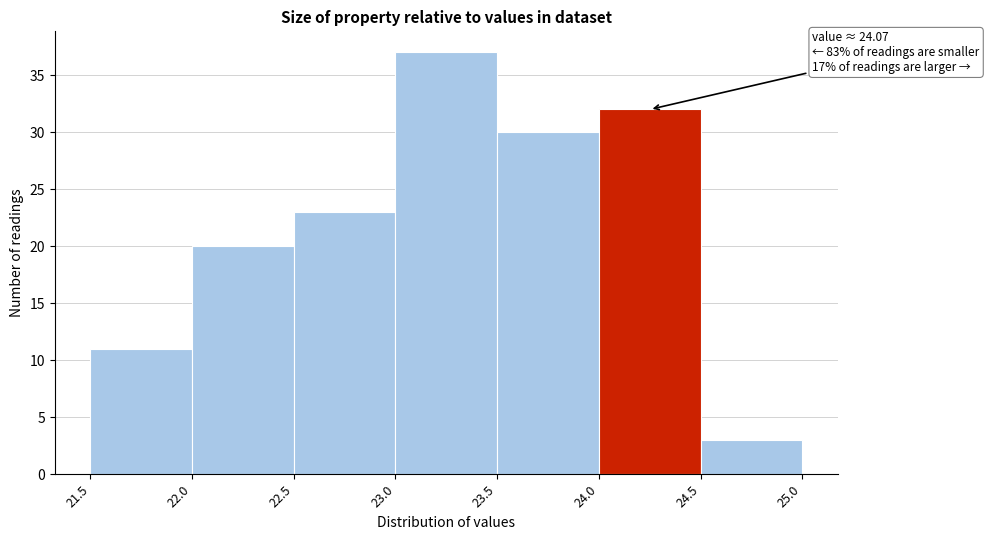

Over which range of the x-axis is the bar tallest?

23.0 to 23.5